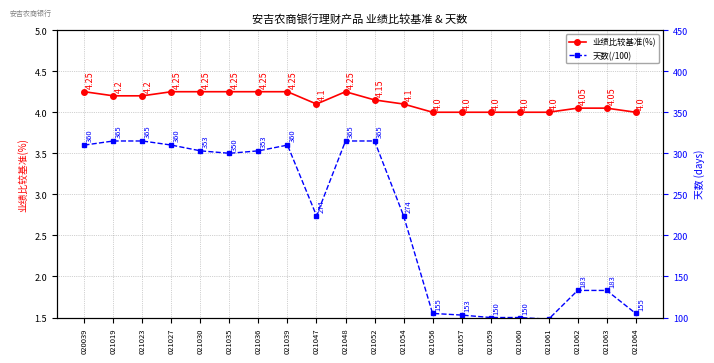

List the series in order of their overall mean, highest first.

业绩比较基准(%), 天数(/100)